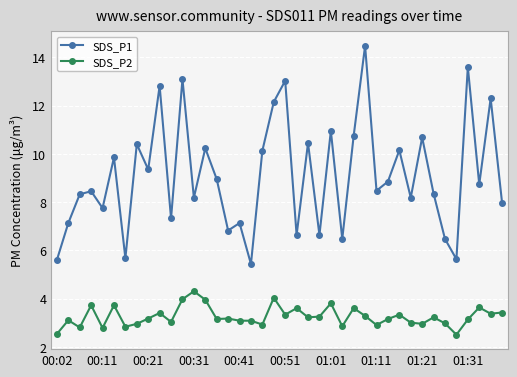

Which series has the widest spread of values?

SDS_P1